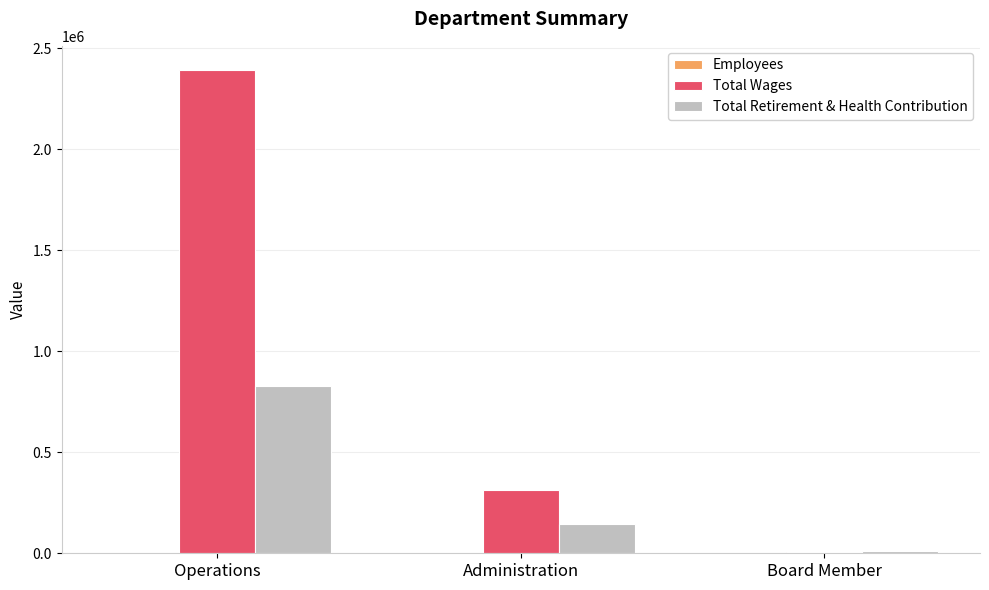

Which category has the highest value in the Total Wages series?

Operations